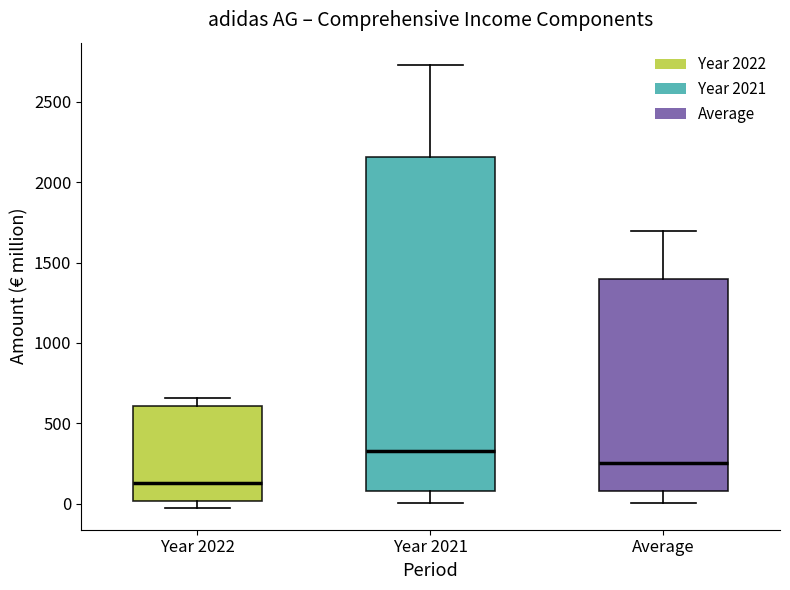

Which box has the highest median line?

Year 2021